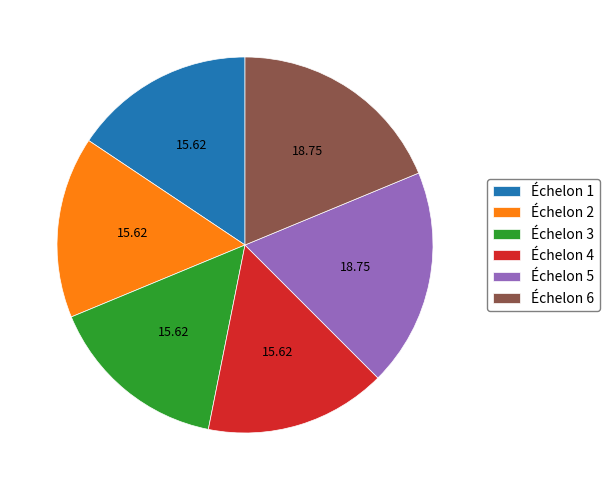

Does Échelon 6 account for over 50% of the chart?

No